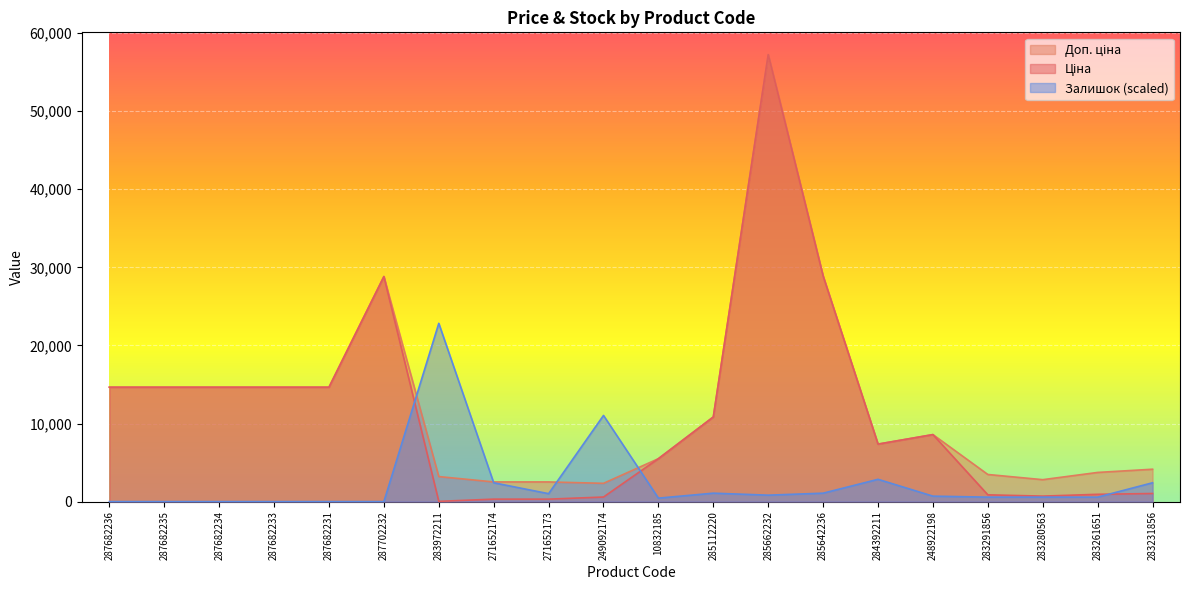

At which label does Залишок first exceed 697?

283972211